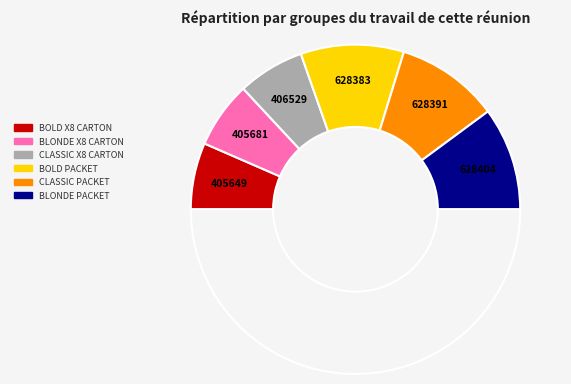

How many slices are in this pie chart?

7